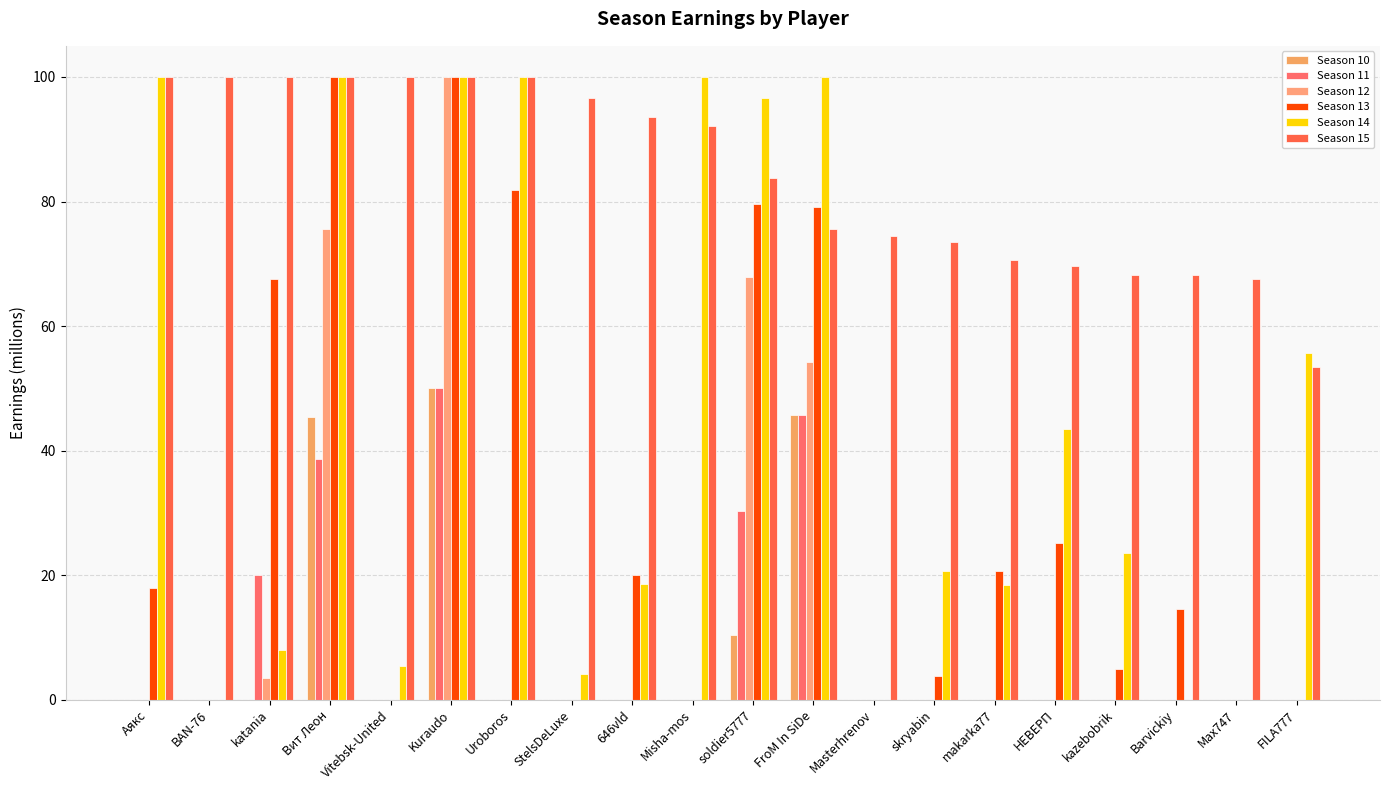

Reading left to right, transcribe all the data shown in this chart.

Season 10: 0.0	0.0	0.0	45.4	0.0	50.0	0.0	0.0	0.0	0.0	10.4	45.8	0.0	0.0	0.0	0.0	0.0	0.0	0.0	0.0
Season 11: 0.0	0.0	20.0	38.7	0.0	50.0	0.0	0.0	0.0	0.0	30.3	45.8	0.0	0.0	0.0	0.0	0.0	0.0	0.0	0.0
Season 12: 0.0	0.0	3.5	75.6	0.0	100.0	0.0	0.0	0.0	0.0	67.9	54.2	0.0	0.0	0.0	0.0	0.0	0.0	0.0	0.0
Season 13: 18.0	0.0	67.5	100.0	0.0	100.0	81.8	0.0	20.0	0.0	79.6	79.1	0.0	3.8	20.7	25.1	5.0	14.5	0.0	0.0
Season 14: 100.0	0.0	8.0	100.0	5.4	100.0	100.0	4.2	18.6	100.0	96.7	100.0	0.0	20.6	18.5	43.5	23.6	0.0	0.0	55.7
Season 15: 100.0	100.0	100.0	100.0	100.0	100.0	100.0	96.7	93.6	92.1	83.8	75.6	74.4	73.5	70.6	69.7	68.2	68.2	67.5	53.4